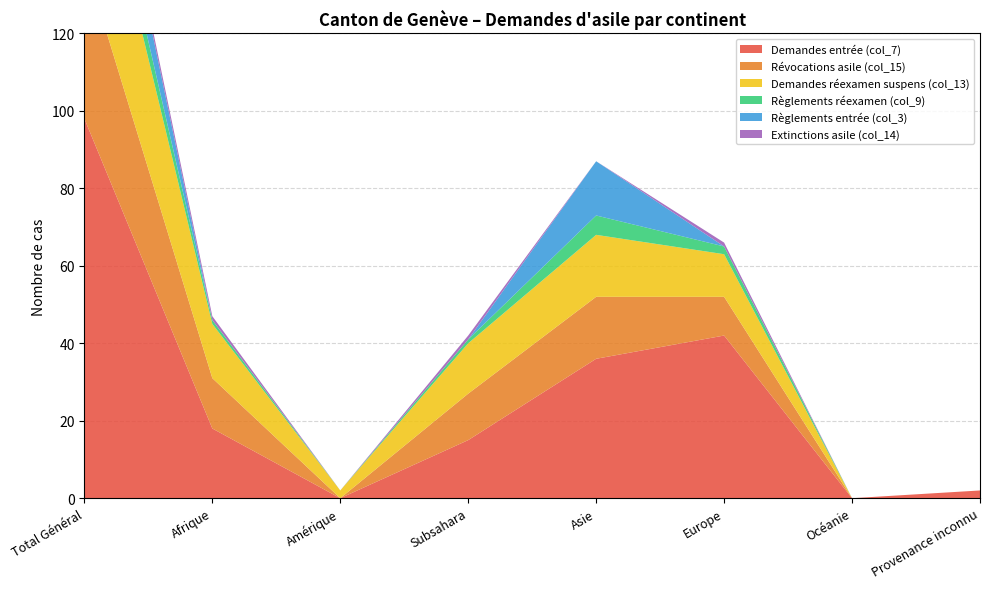

Reading right to left, list all the values displayed in this chart.

Demandes entrée (col_7): 2	0	42	36	15	0	18	98
Révocations asile (col_15): 0	0	10	16	12	0	13	41
Demandes réexamen suspens (col_13): 0	0	11	16	13	2	14	43
Règlements réexamen (col_9): 0	0	2	5	1	0	1	8
Règlements entrée (col_3): 0	0	0	14	0	0	0	14
Extinctions asile (col_14): 0	0	1	0	1	0	1	2